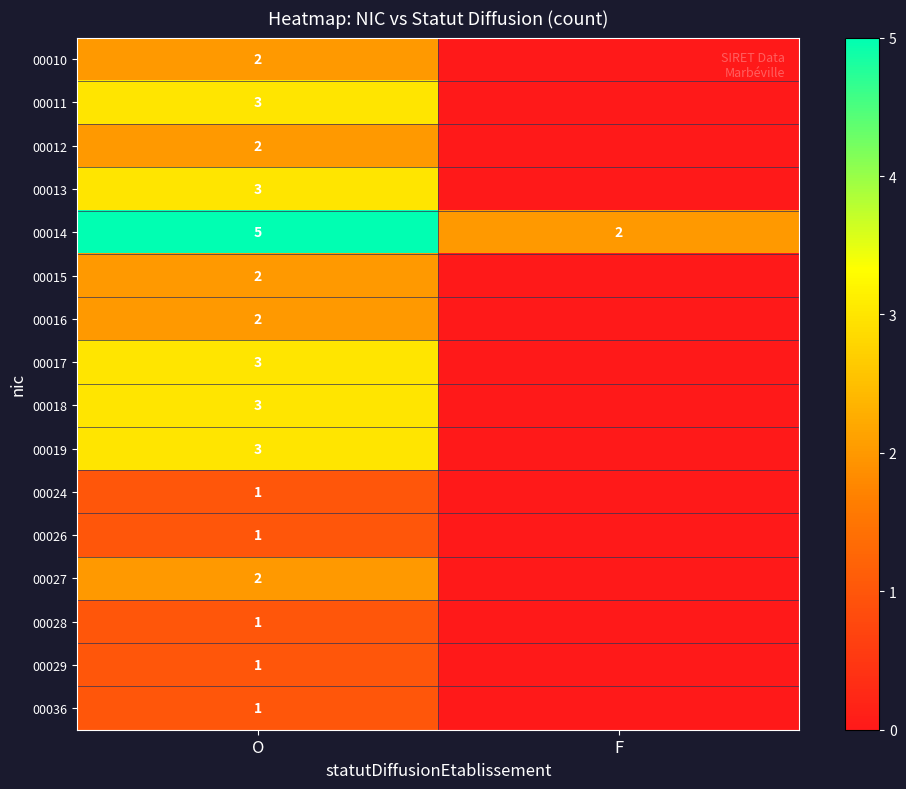

What is the spread (max minus min) of values at O?

4